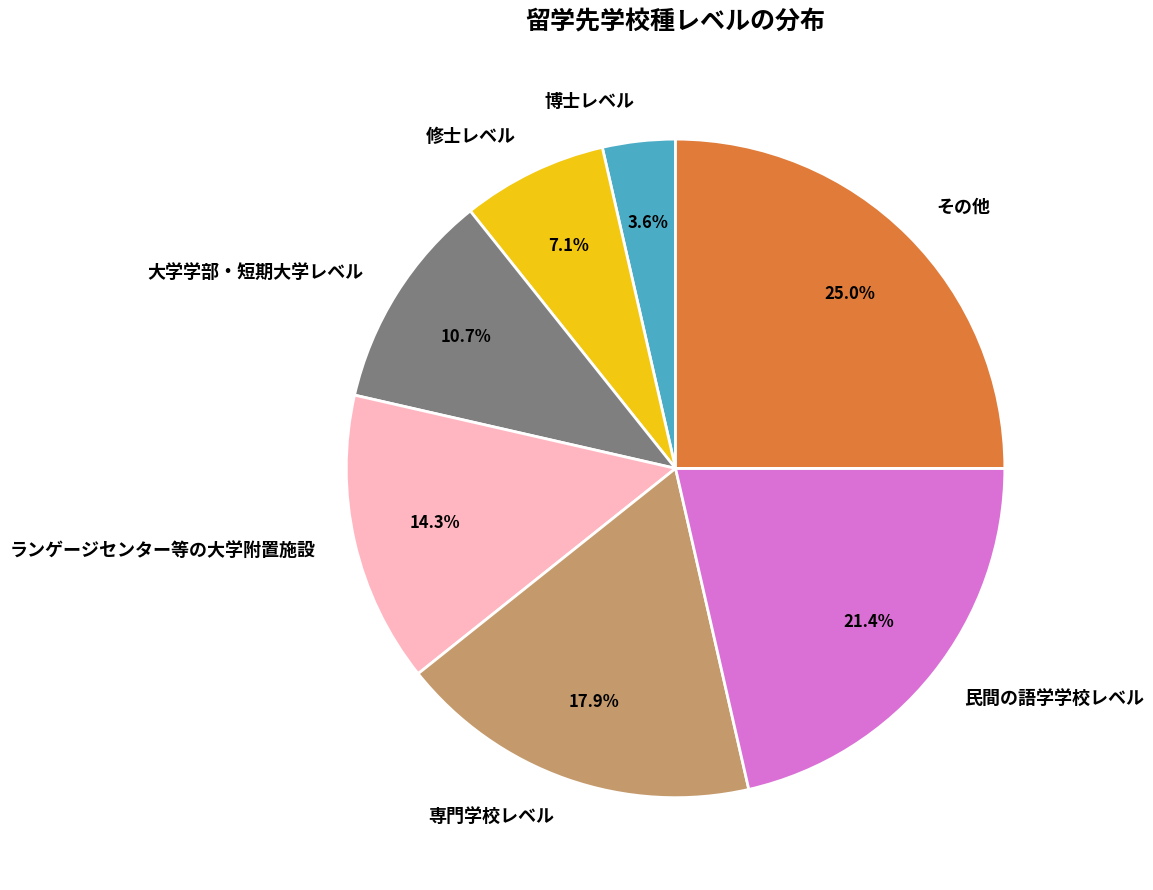

To the nearest percent, what percentage of the pie is 博士レベル?

4%